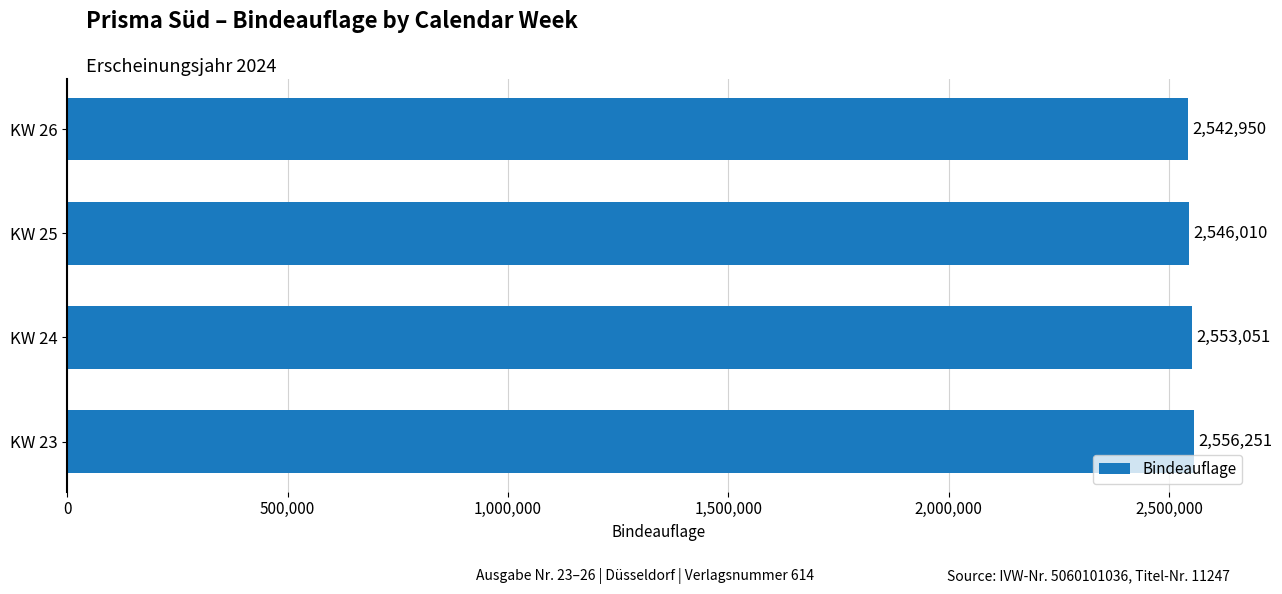

How many series are shown in this chart?

1